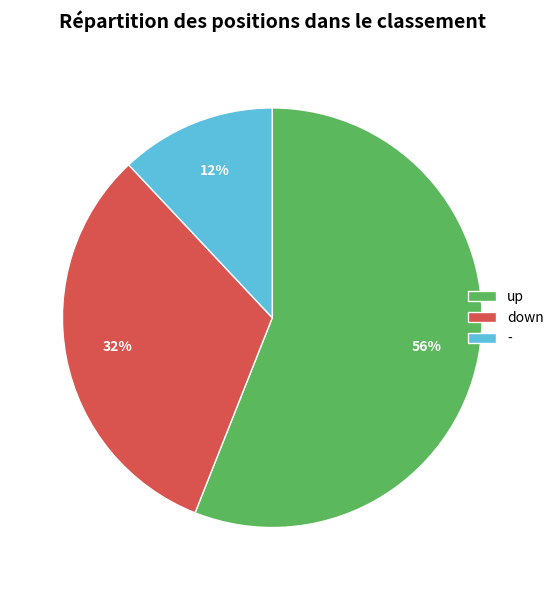

Does any single category account for the majority?

Yes